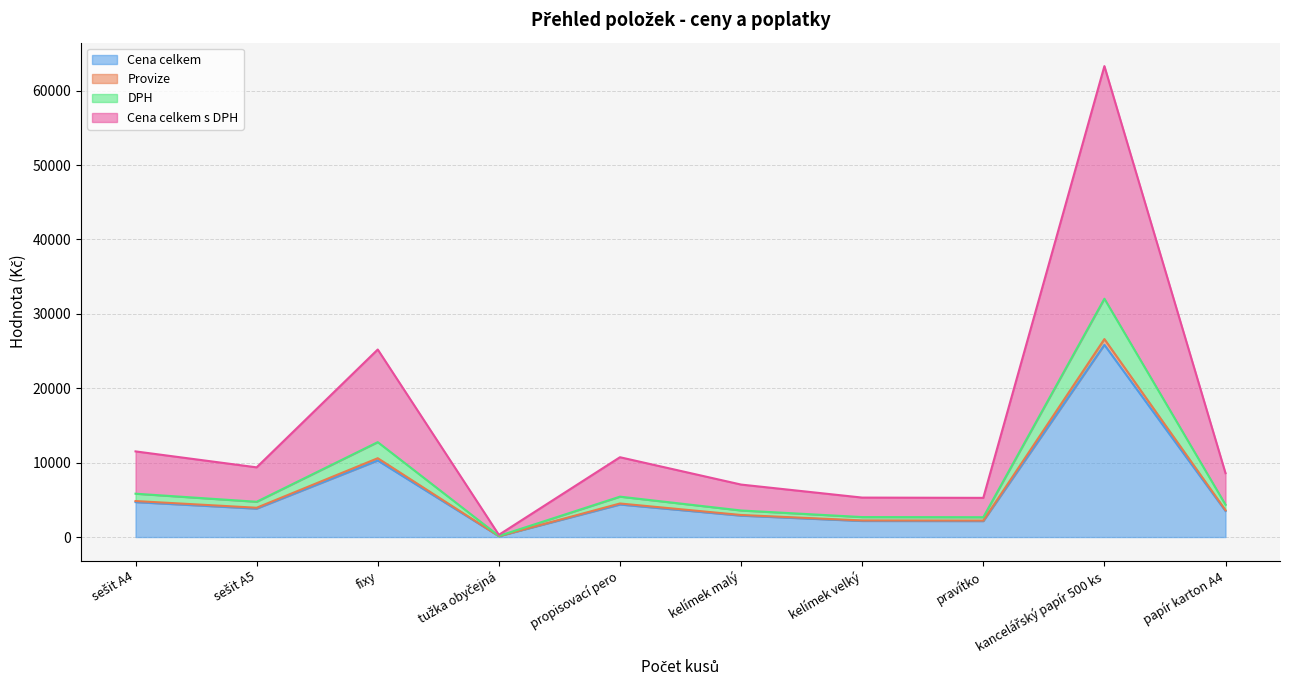

What is the maximum value for Cena celkem?

25839.0